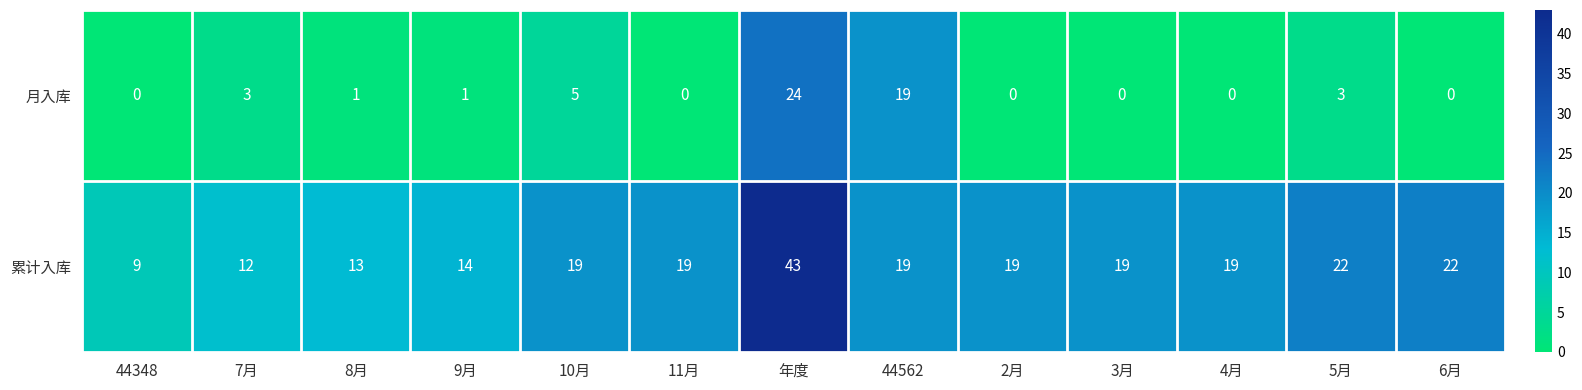

What is the sum of the 累计入库 values at 8月 and 7月?

25